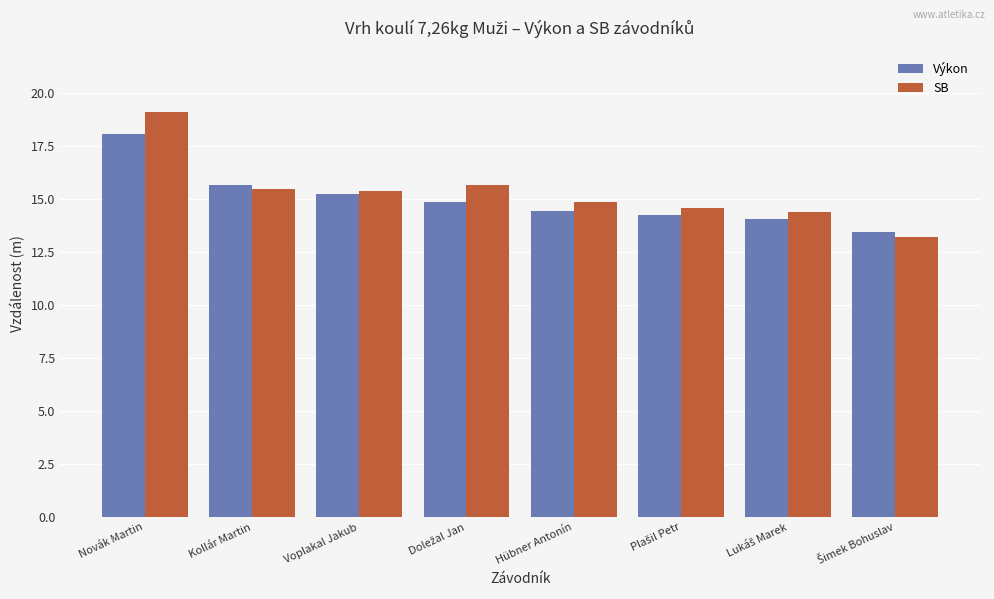

What is the difference between the maximum and minimum values in the SB series?

5.9